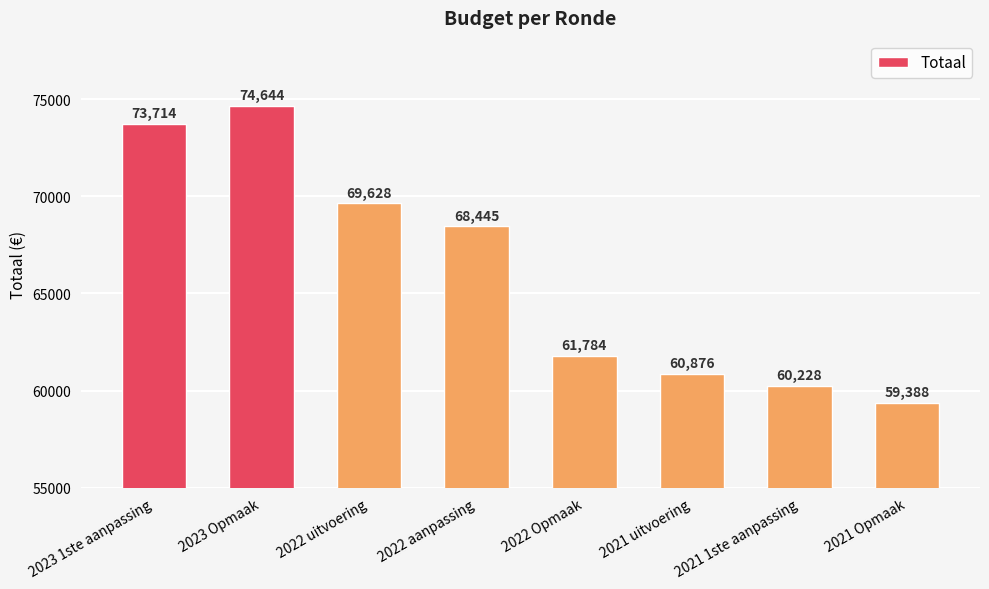

What is the difference between the second highest and second lowest values?

13486